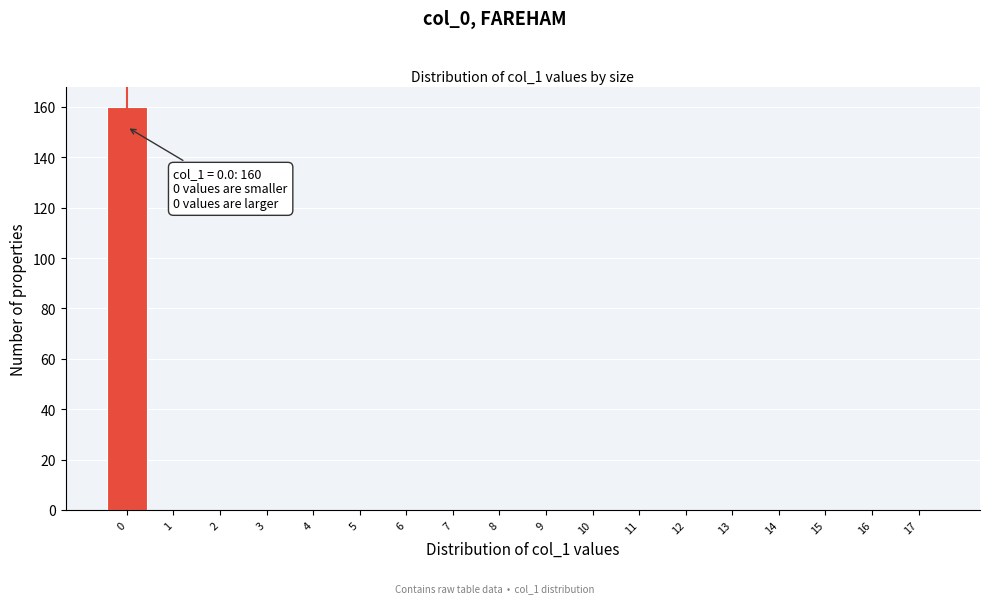

Over which range of the x-axis is the bar tallest?

-0.5 to 0.5